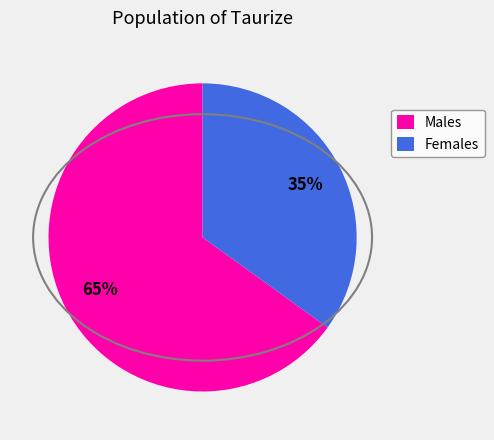

To the nearest percent, what is the average slice percentage?

50%